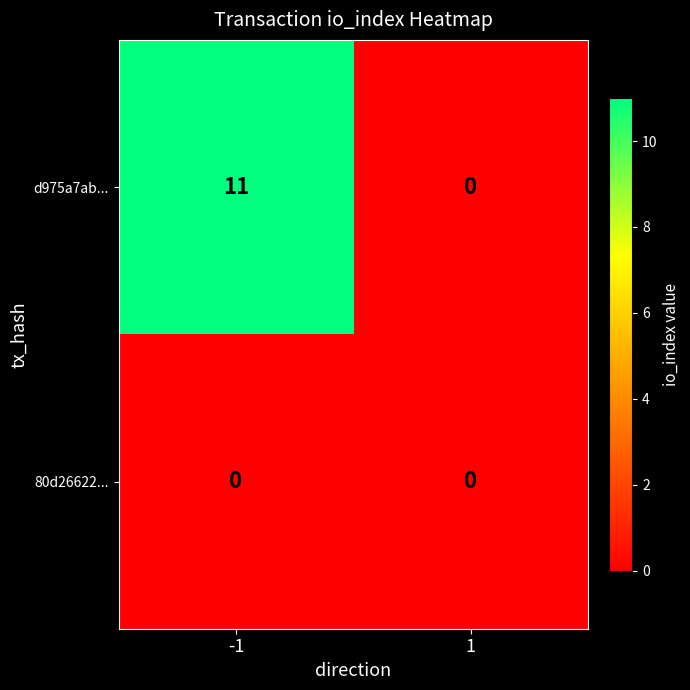

What is the difference between the highest and lowest values at -1?

11